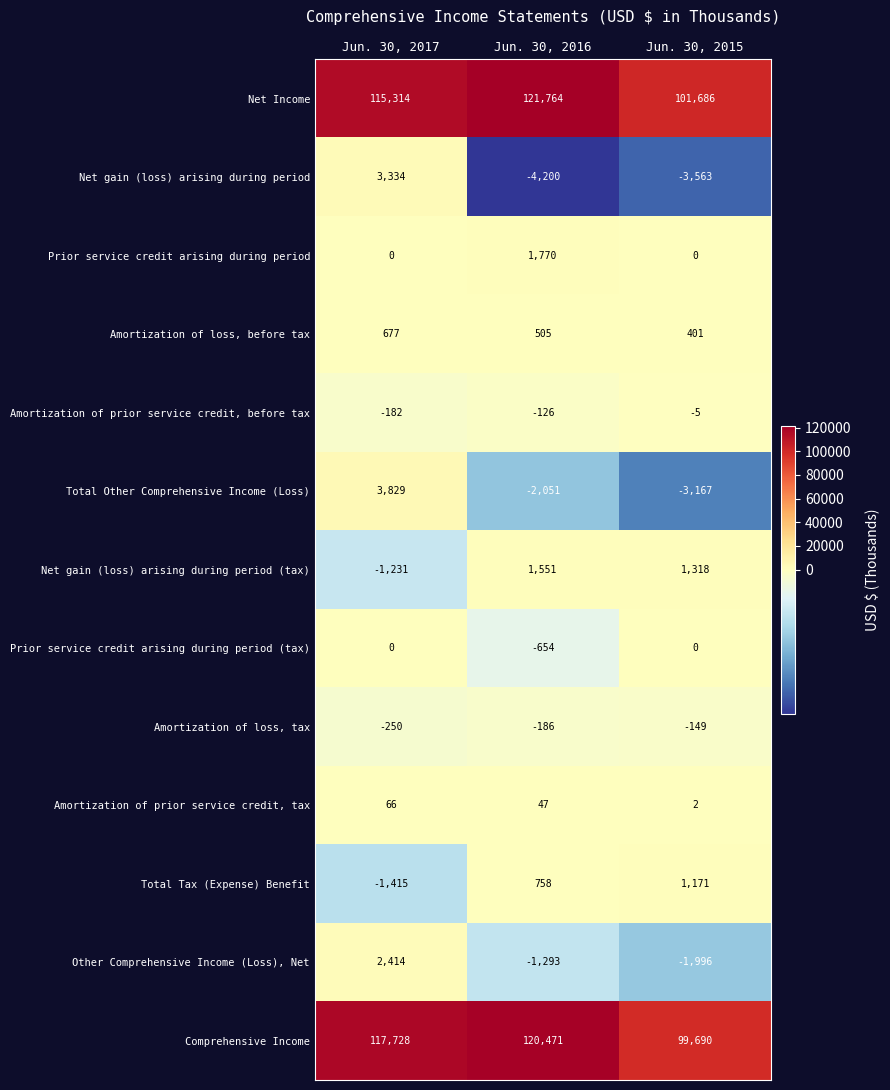

What is the greatest value displayed?

121764